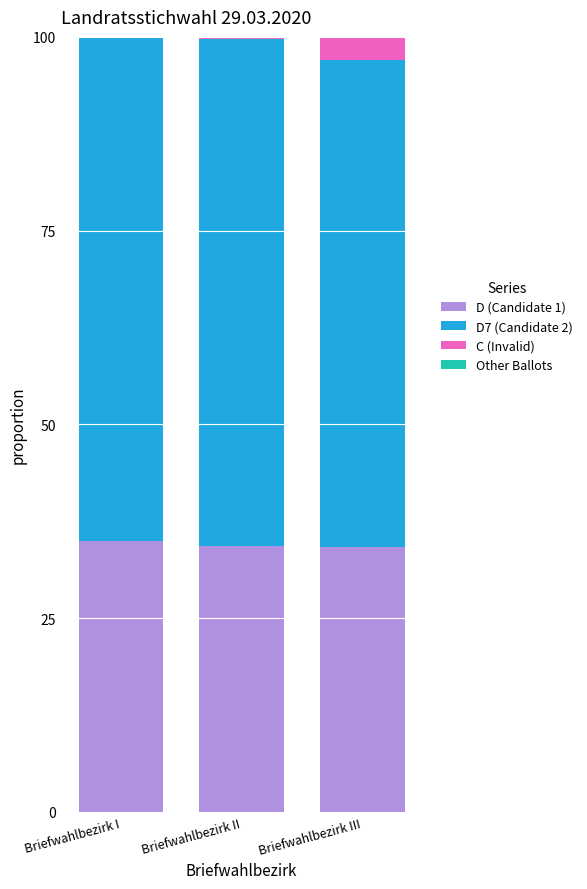

What is the total value across all series at Briefwahlbezirk I?

100.0